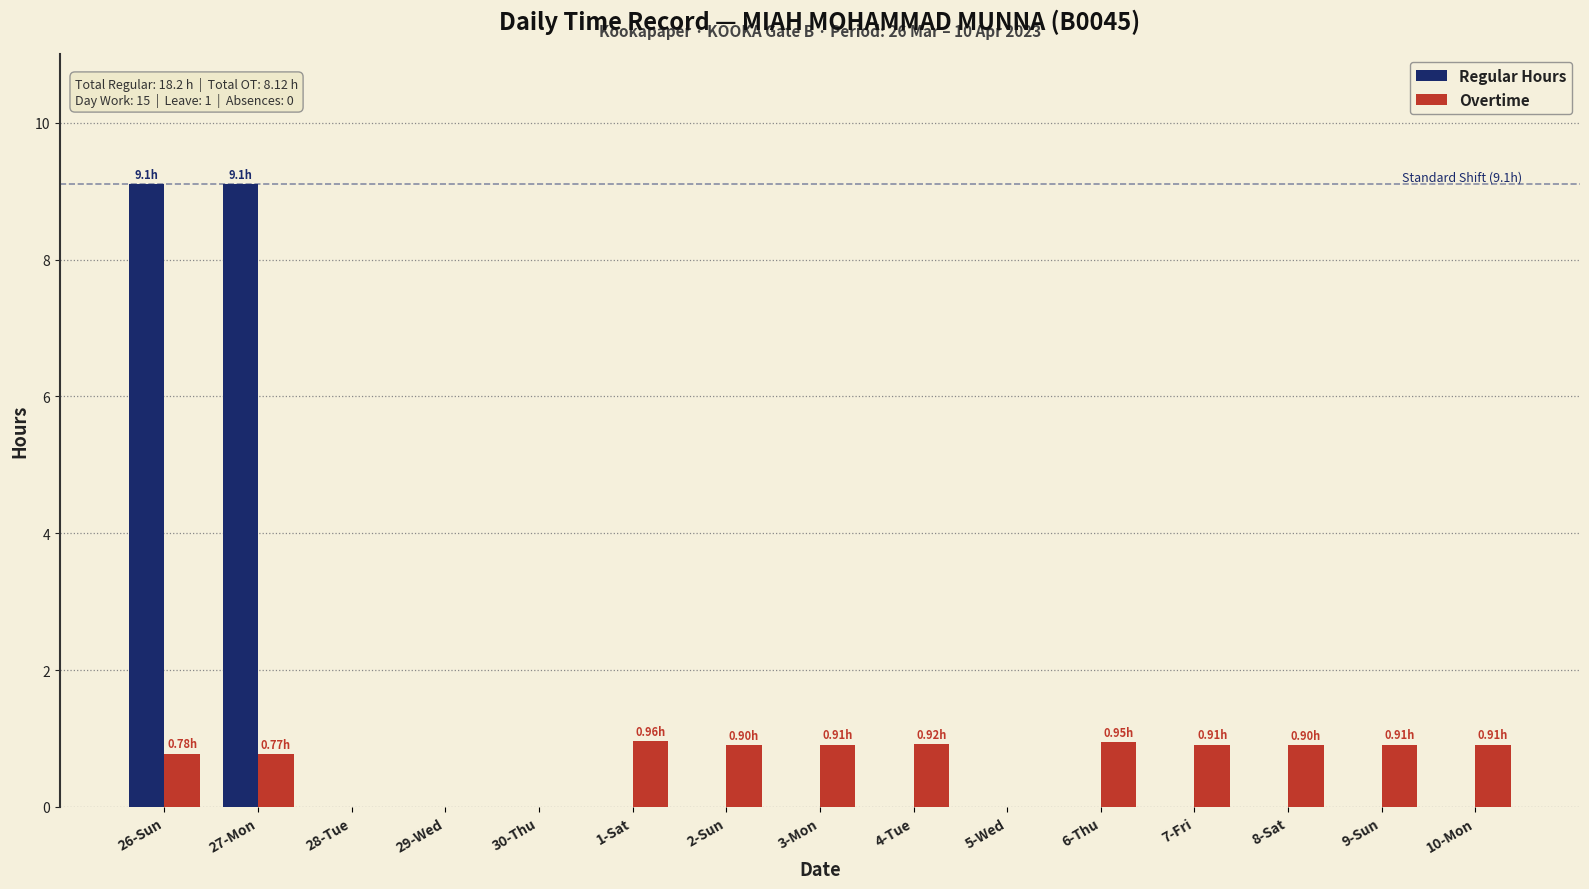

Which series changed the most between 26-Sun and 5-Wed?

Regular Hours